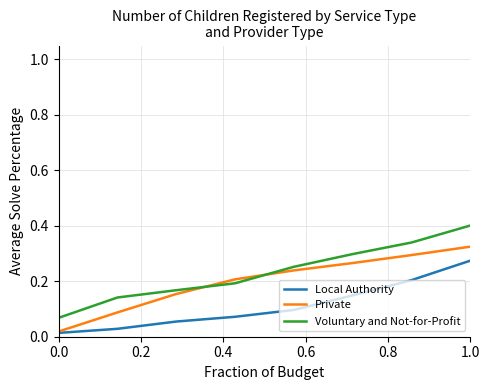

Rank the series by their average value, from lowest to highest.

Local Authority, Private, Voluntary and Not-for-Profit